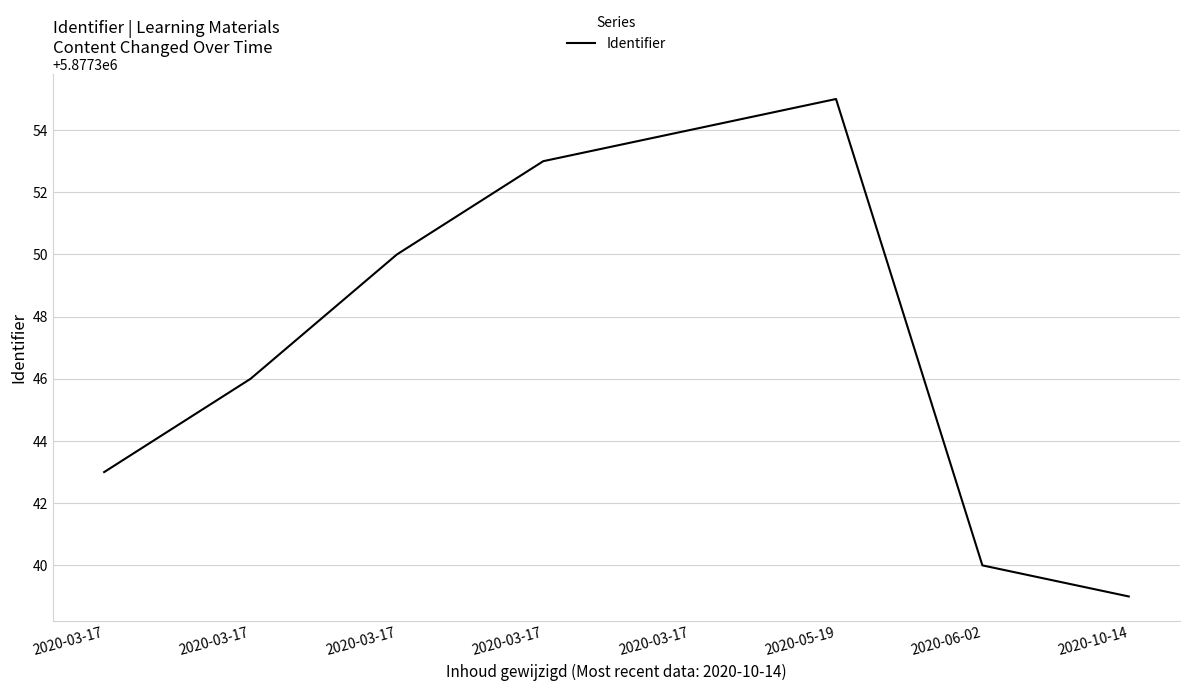

How many values are below 5877350?

4